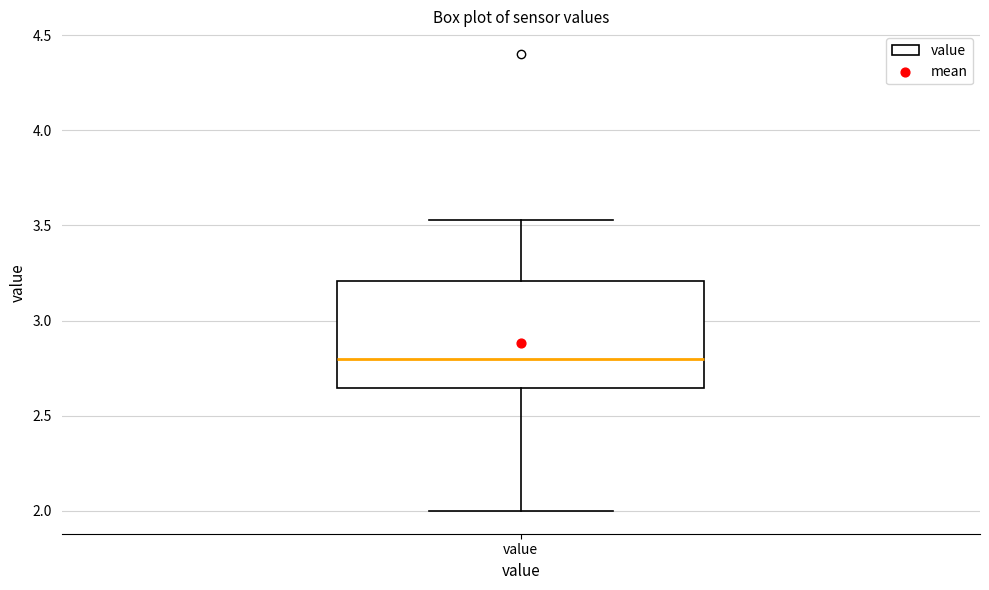

Read this box plot against the y-axis: the position of the median line, the range covered by the box, and the ends of both whiskers. The values are not printed on the chart, so give them approximately, as read against the axis.

median 2.80, box 2.65 to 3.20, whiskers 2.00 to 3.55